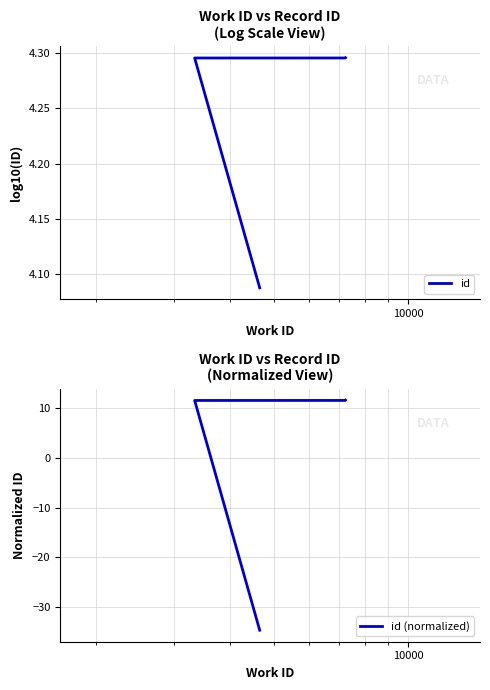

What value does the id (normalized) series have at 10000?

11.5